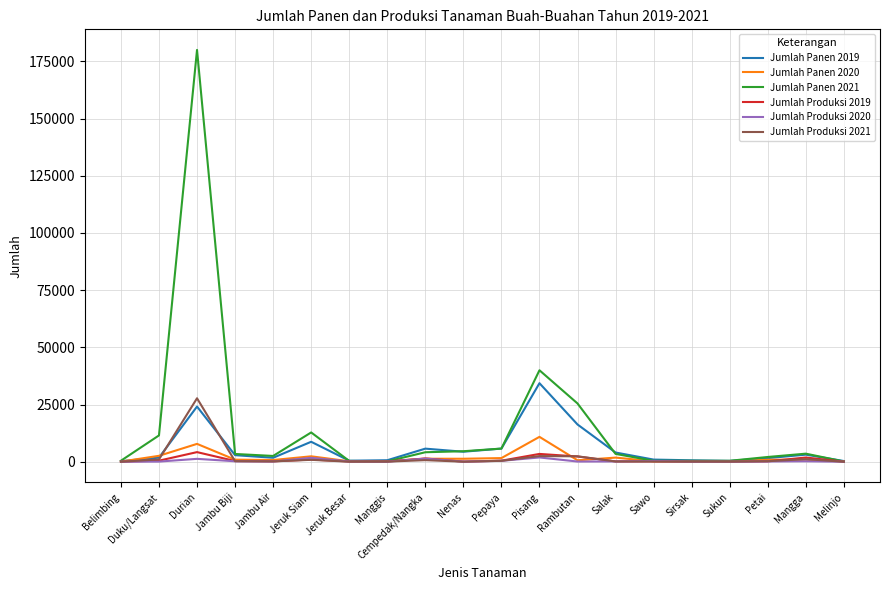

At how many categories does at least one series exceed 164536?

1